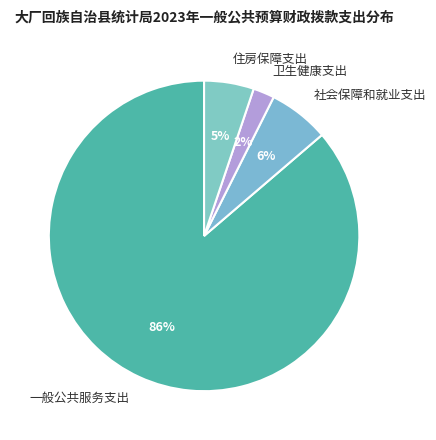

Between 住房保障支出 and 社会保障和就业支出, which is larger?

社会保障和就业支出